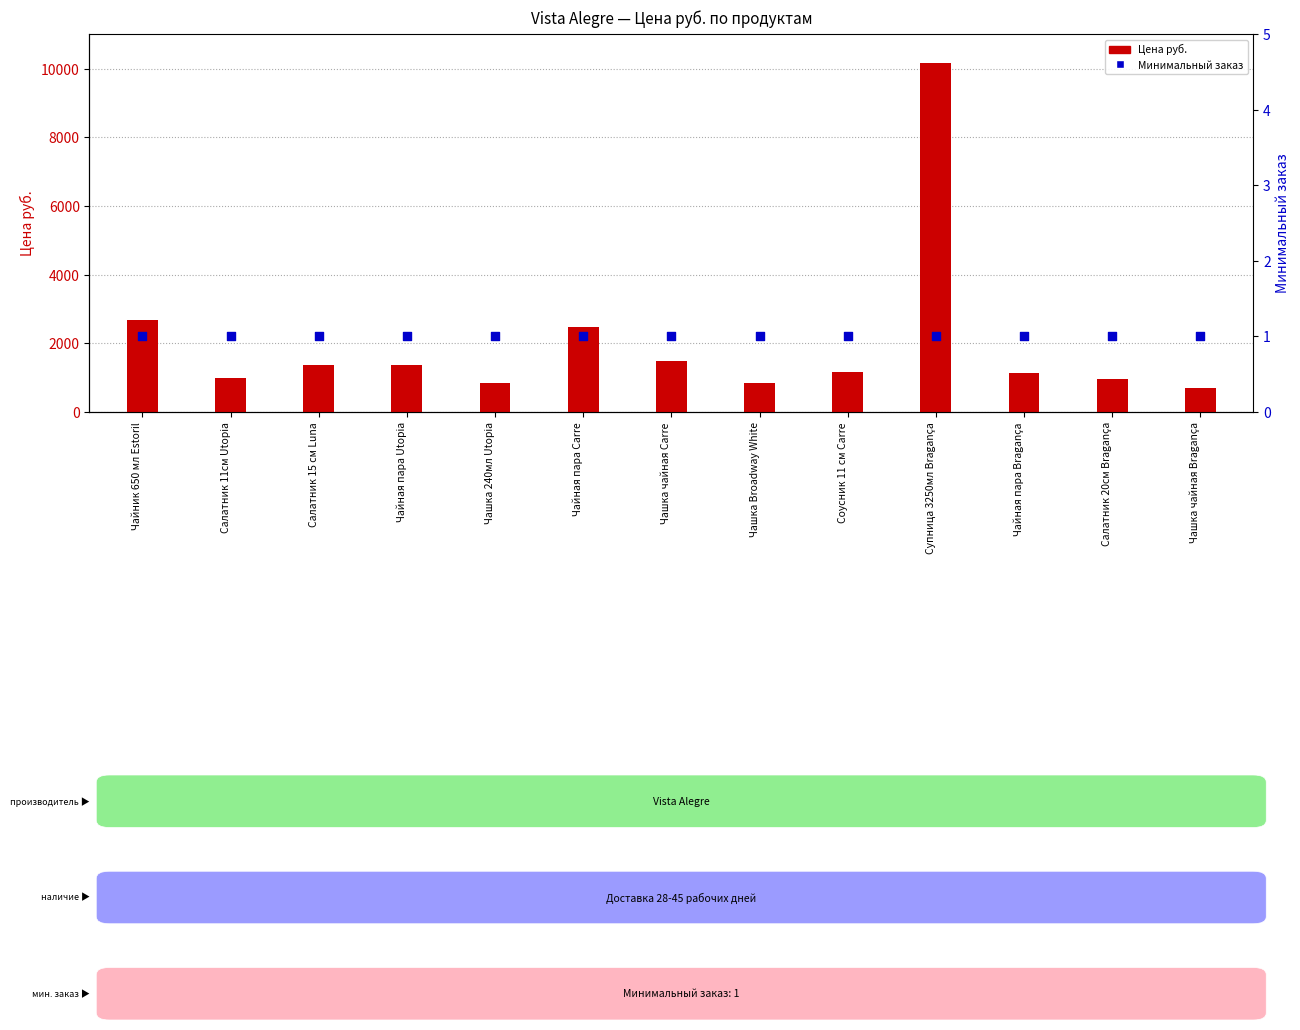

Is the value of Минимальный заказ at Чашка чайная Bragança greater than the value of Цена руб. at Соусник 11 см Carre?

No